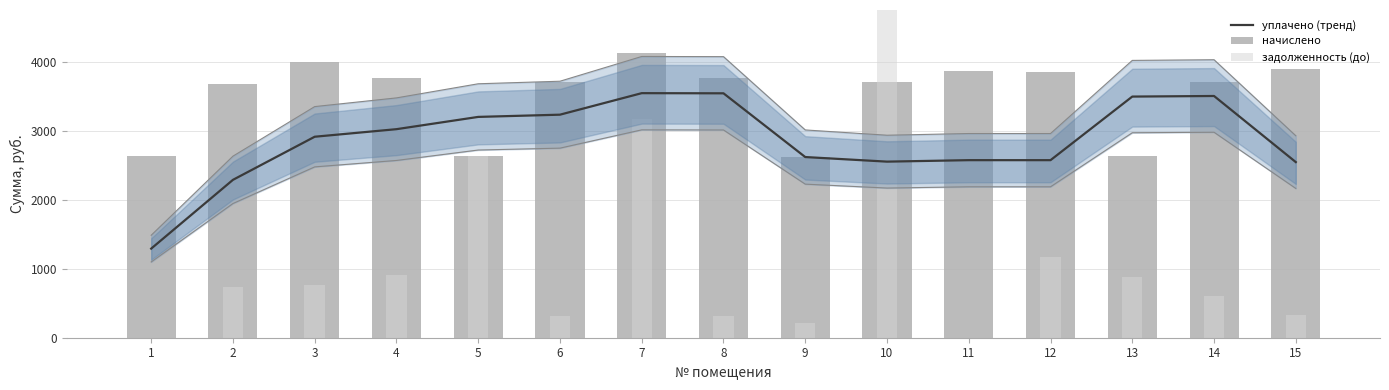

What is the highest value of the уплачено (тренд) series?

3551.6